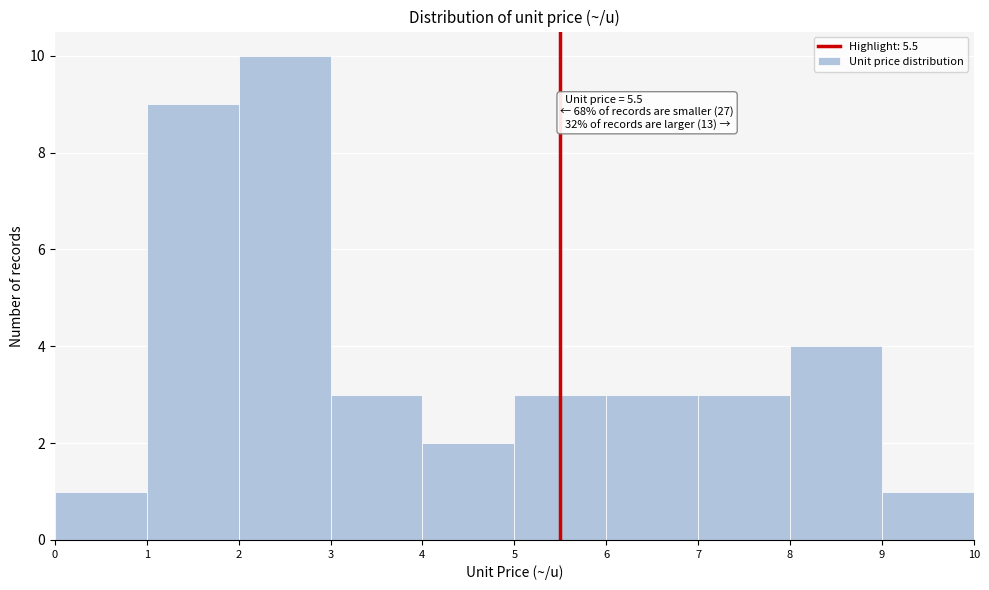

Which range on the x-axis has the tallest bar?

2 to 3